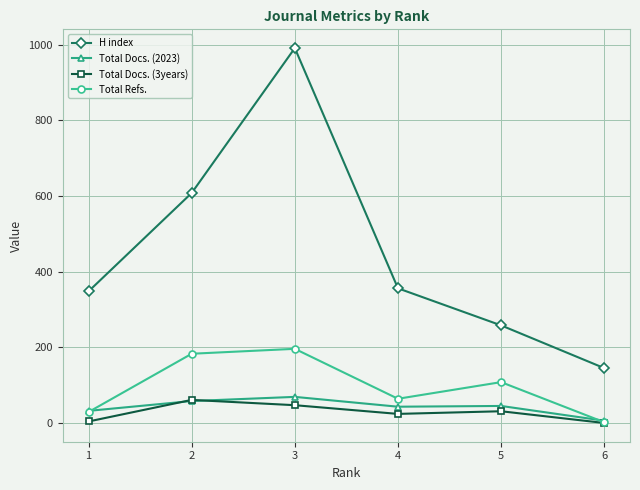

At which category is the sum across all series the highest?

3